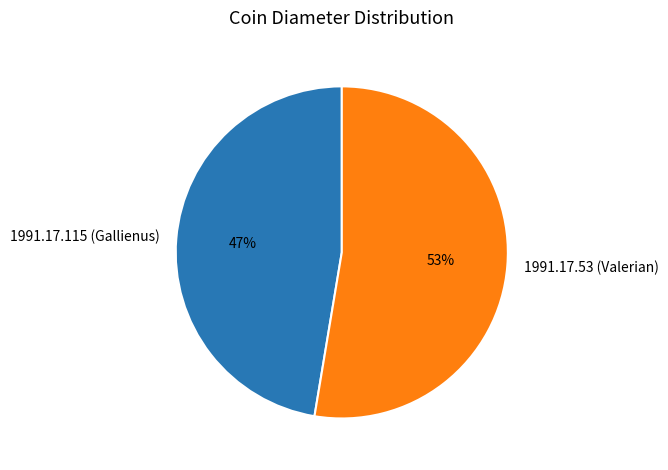

True or false: 1991.17.115 (Gallienus) accounts for 47% of the total.

True